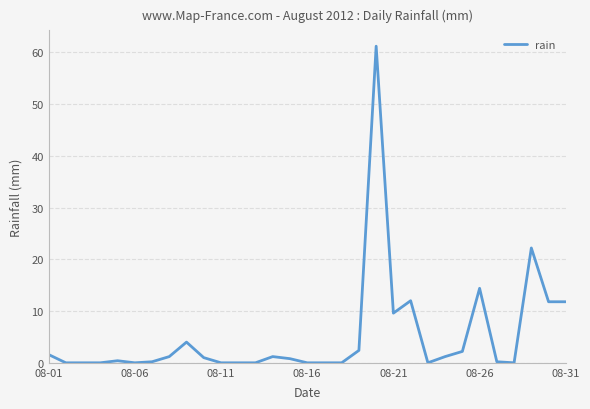

What is the difference between the maximum and minimum values?

61.2